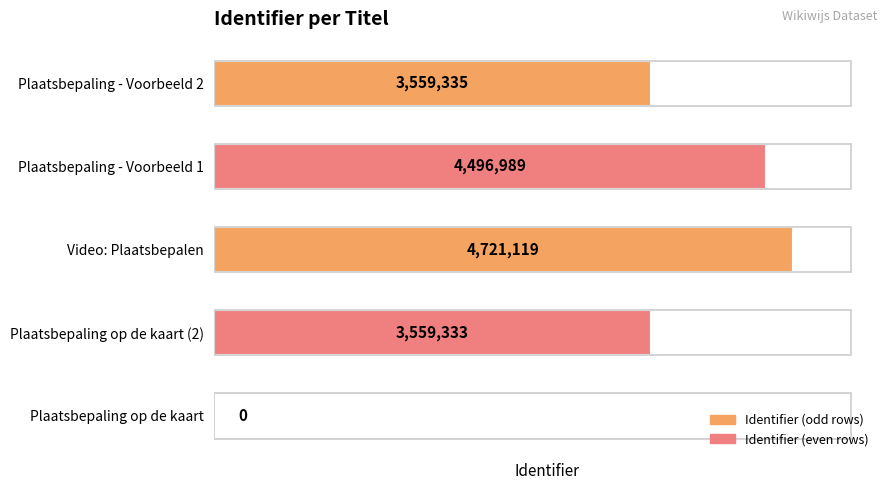

Count the number of categories in the chart.

5